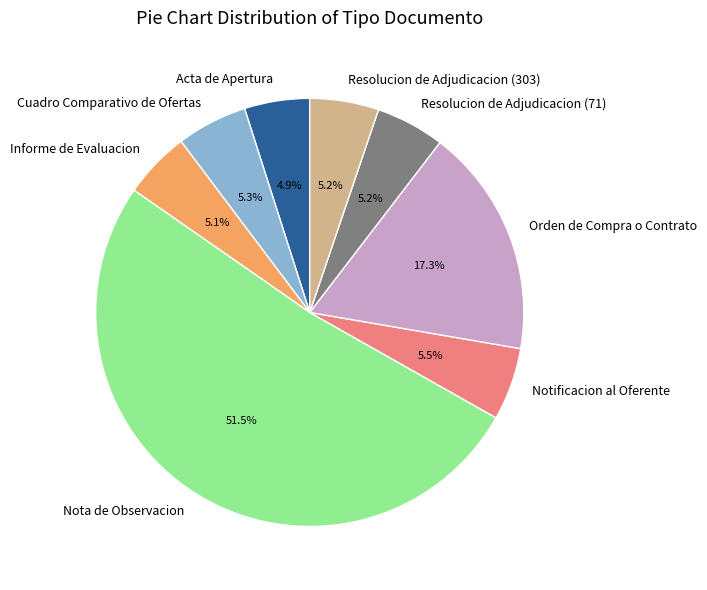

True or false: Cuadro Comparativo de Ofertas accounts for 1% of the total.

False